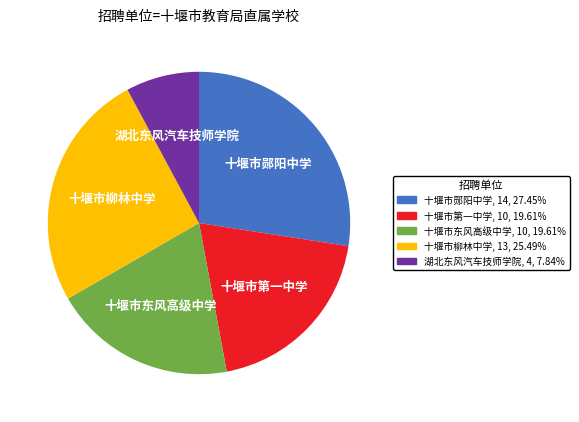

The 湖北东风汽车技师学院 slice represents 8% of the pie. True or false?

True